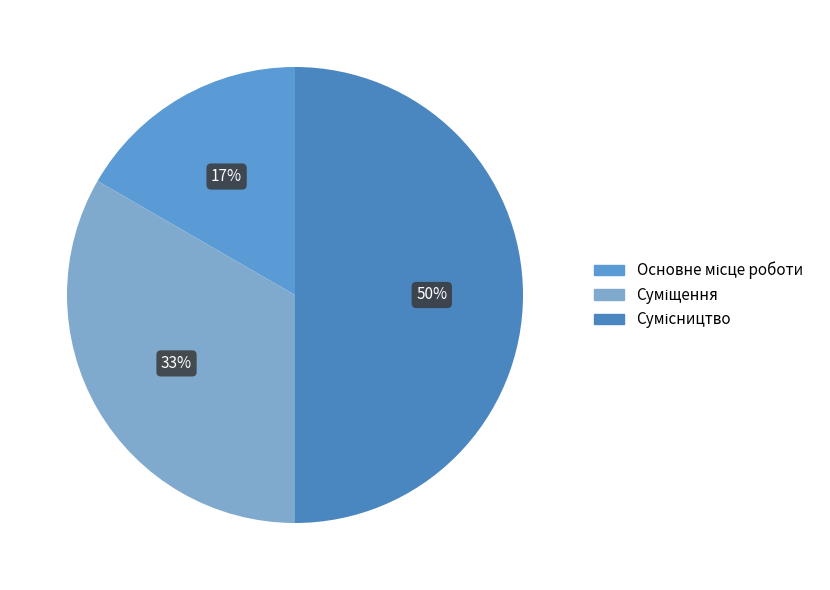

Count the number of slices in the pie.

3